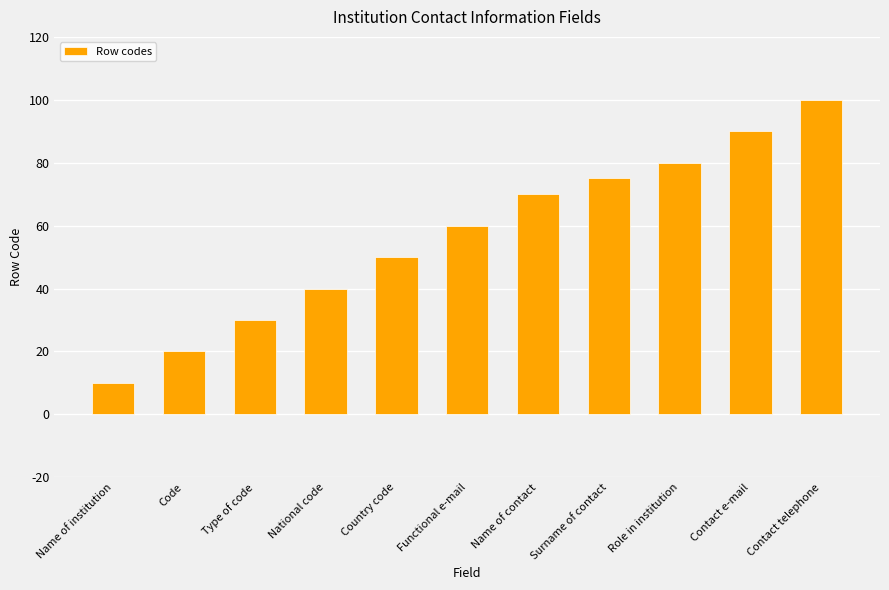

What is the approximate value at Functional e-mail, to the nearest 5?

60